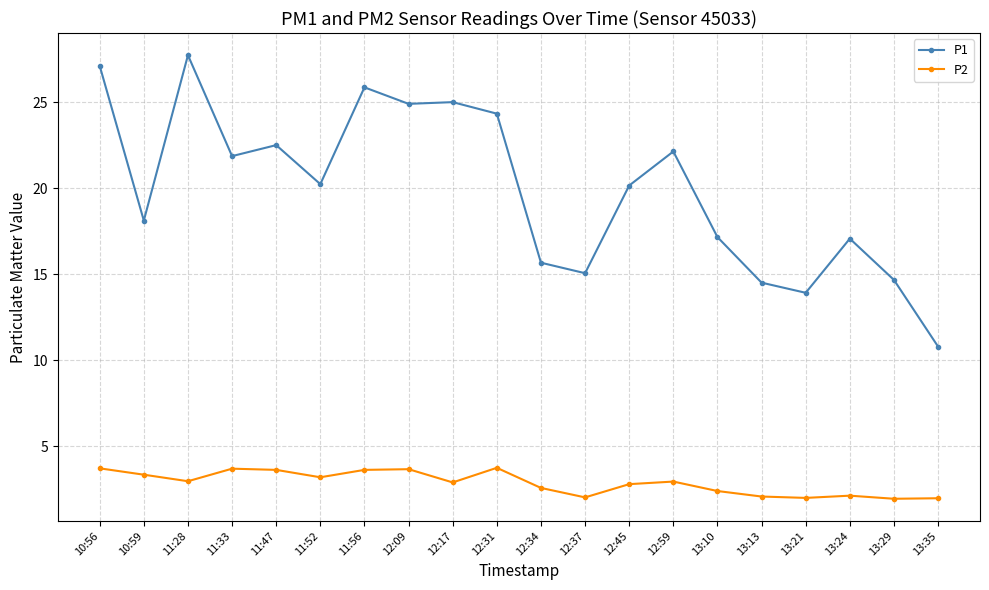

At how many categories does at least one series exceed 9?

20